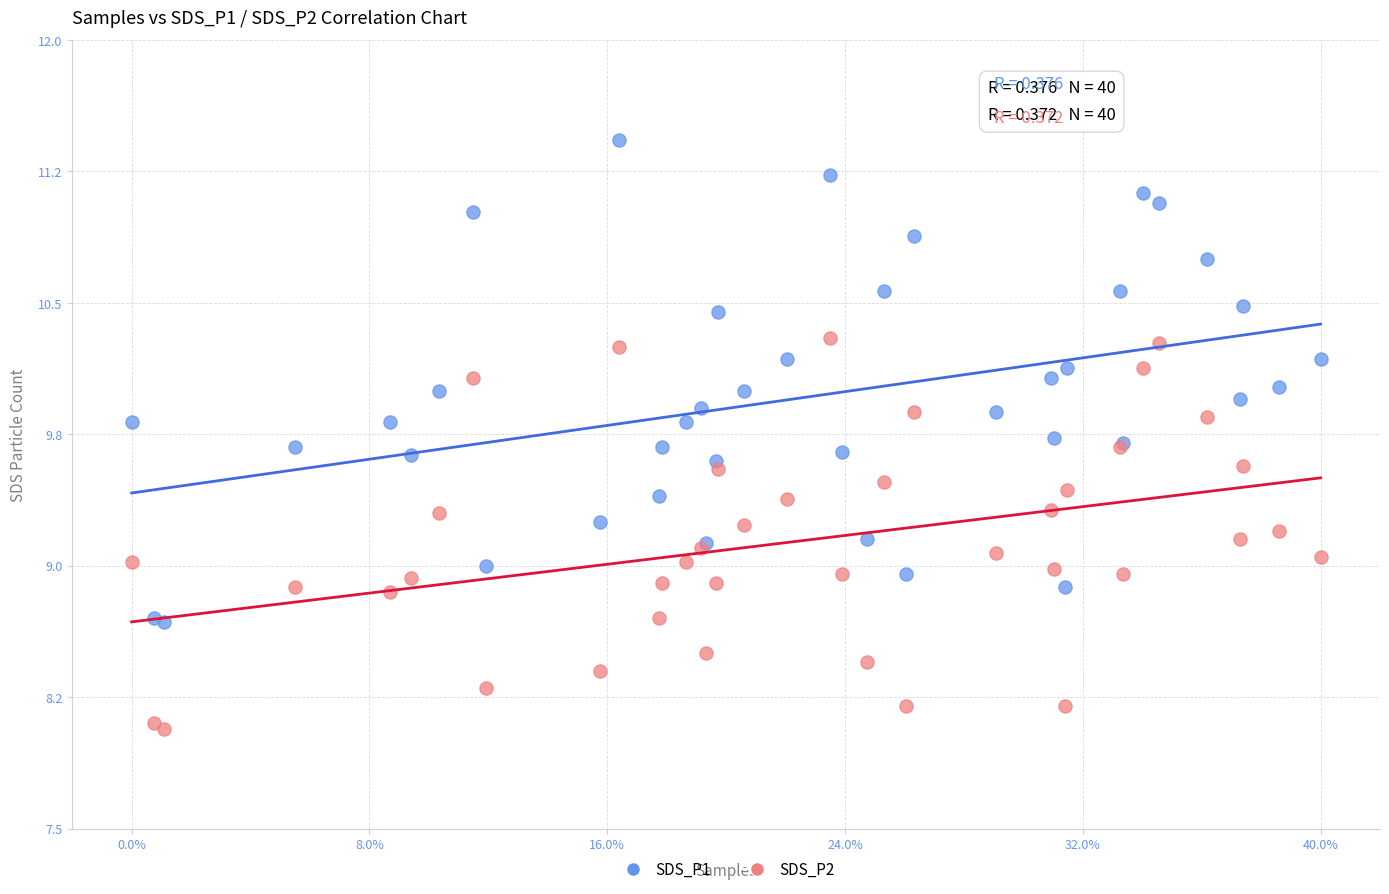

Which series has the largest Y range (max minus min)?

SDS_P1